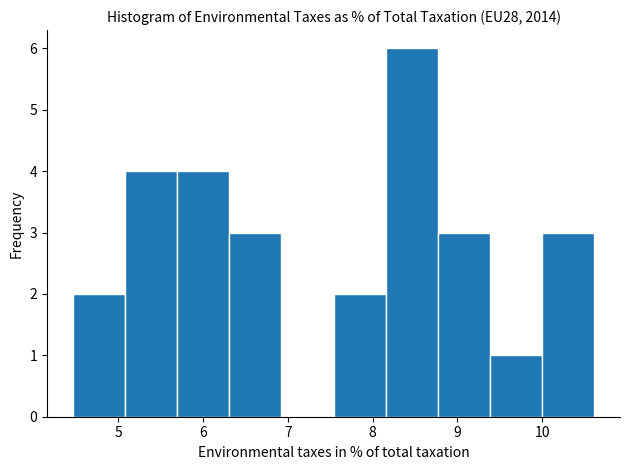

Reading left to right, list every bar in this chart as the range it spans on the x-axis followed by its height. Neither the bar edges nor the heights are printed on the chart, so give them approximately, as read against the axes.

4.5 to 5.1: 2
5.1 to 5.7: 4
5.7 to 6.3: 4
6.3 to 6.9: 3
6.9 to 7.5: 0
7.5 to 8.2: 2
8.2 to 8.8: 6
8.8 to 9.4: 3
9.4 to 10.0: 1
10.0 to 10.6: 3